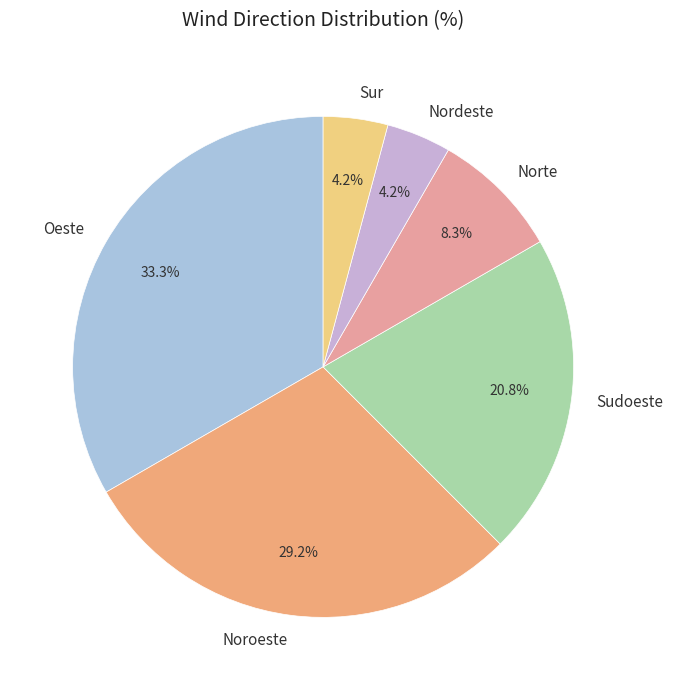

Which category has the biggest portion of the pie?

Oeste